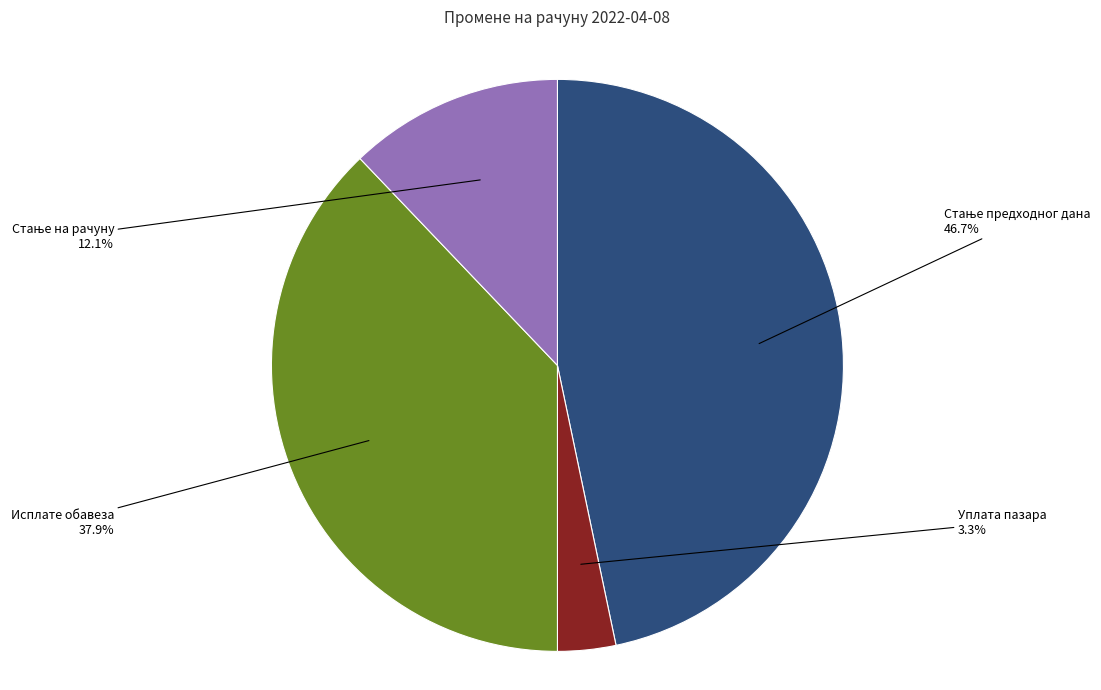

Is there any slice that represents more than half of the pie?

No